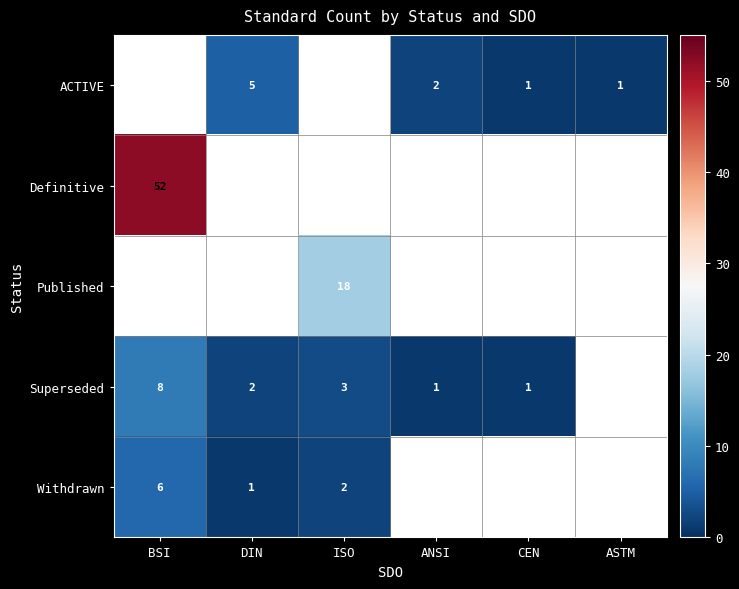

What is the sum of the Superseded values at BSI and ANSI?

9